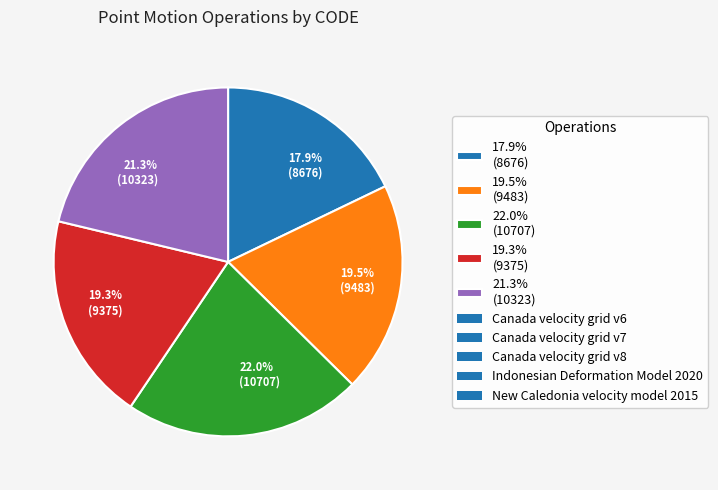

Which category has the smallest portion of the pie?

17.9% (8676)